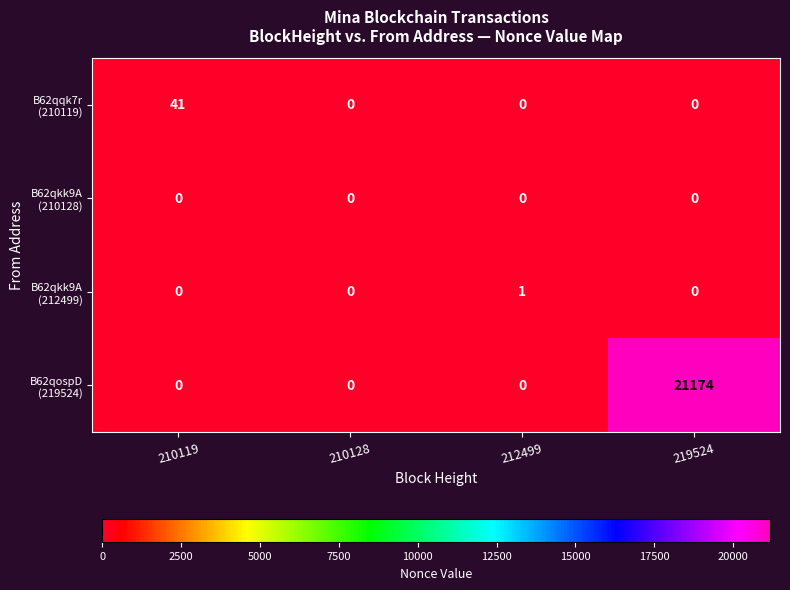

At which category does the chart reach its peak across all series?

219524